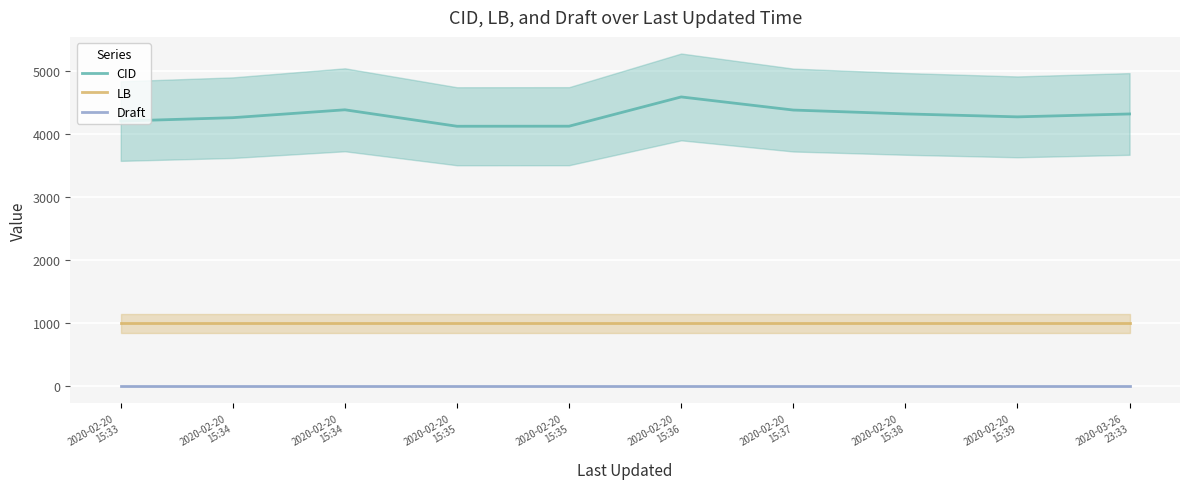

True or false: LB and Draft cross at least once.

False